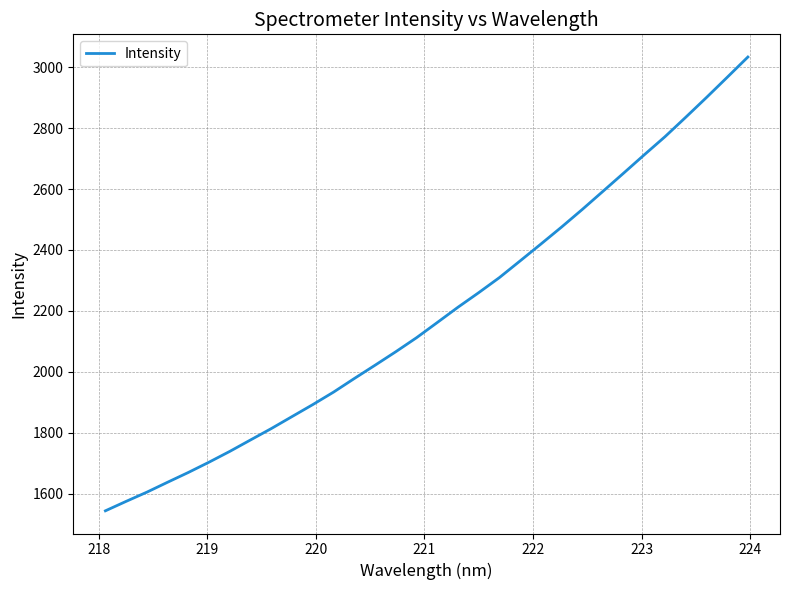

What is the difference between the maximum and minimum values?

1489.8